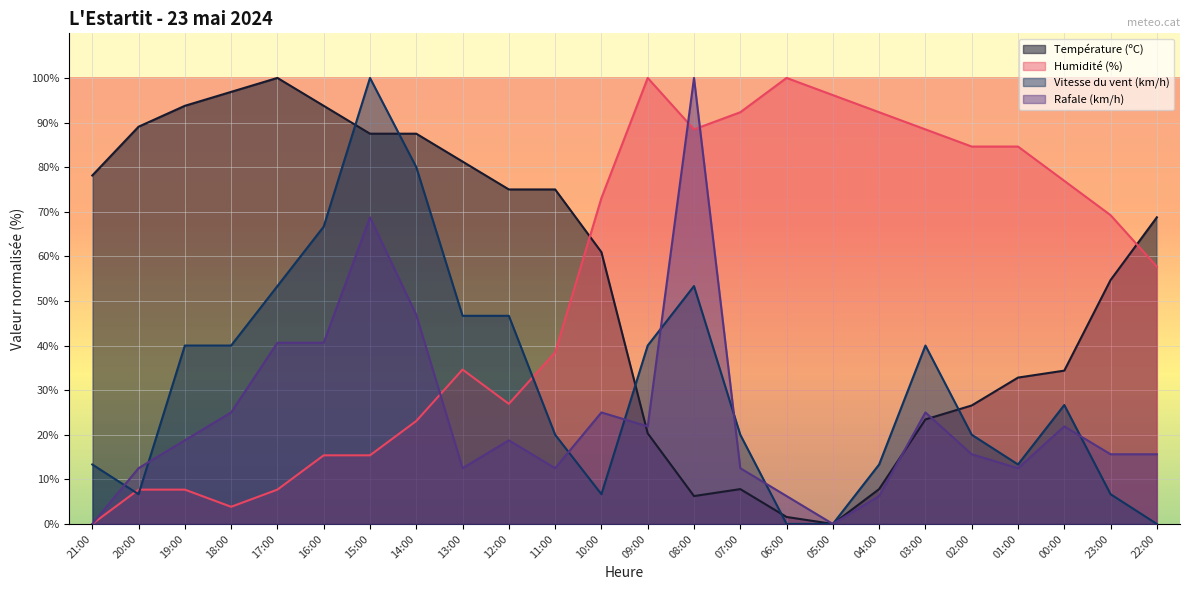

Rank the series at 19:00 from highest to lowest value.

Température (ºC), Vitesse du vent (km/h), Rafale (km/h), Humidité (%)